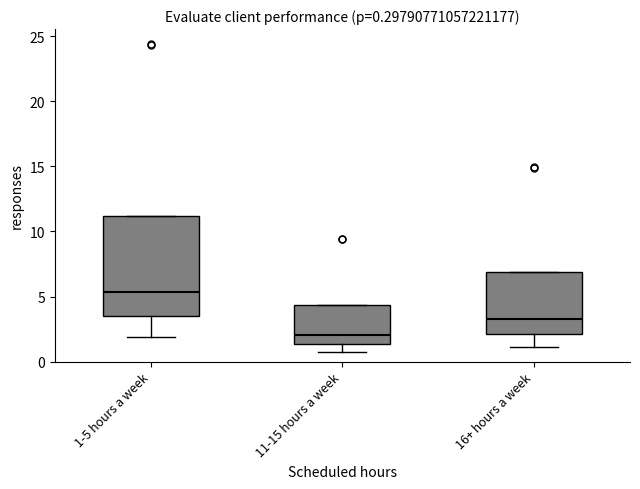

Which box is the tallest, from its lower edge to its upper edge?

1-5 hours a week